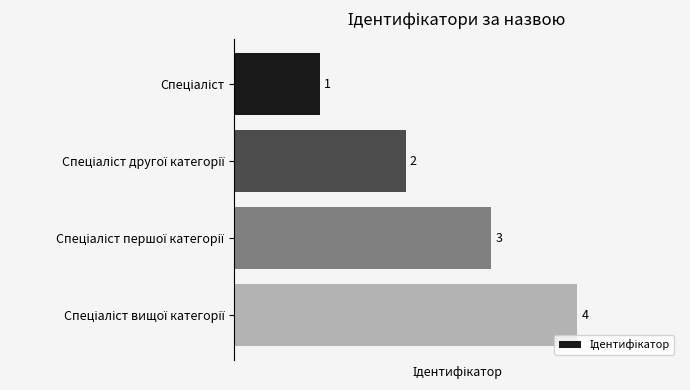

What is the minimum value shown in the chart?

1